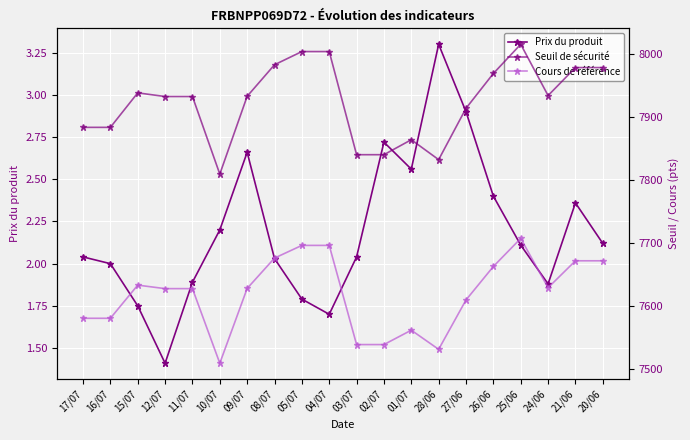

Rank the categories by Prix du produit value from lowest to highest.

12/07, 04/07, 15/07, 05/07, 24/06, 11/07, 16/07, 08/07, 17/07, 03/07, 25/06, 20/06, 10/07, 21/06, 26/06, 01/07, 09/07, 02/07, 27/06, 28/06